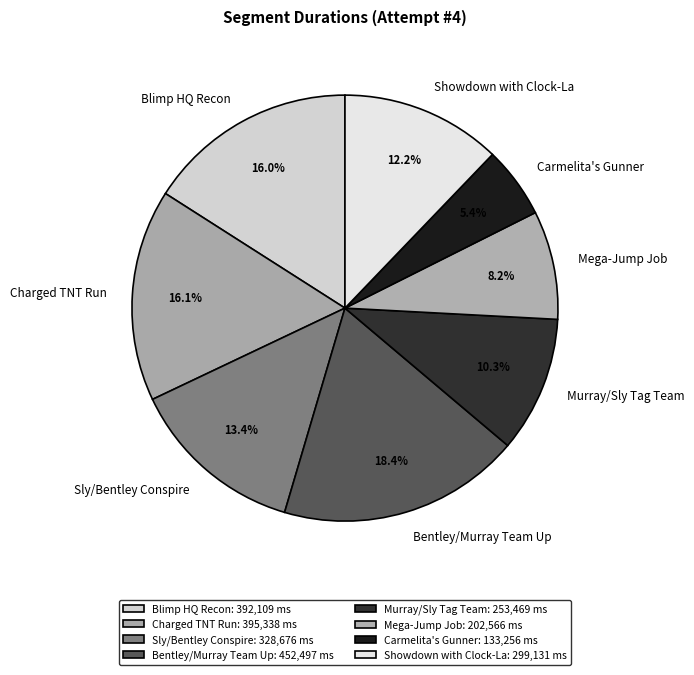

Is there a majority slice in this chart?

No